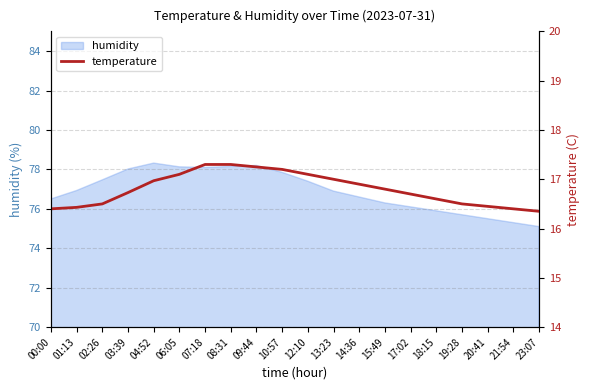

What is the highest value of the humidity series?

78.3